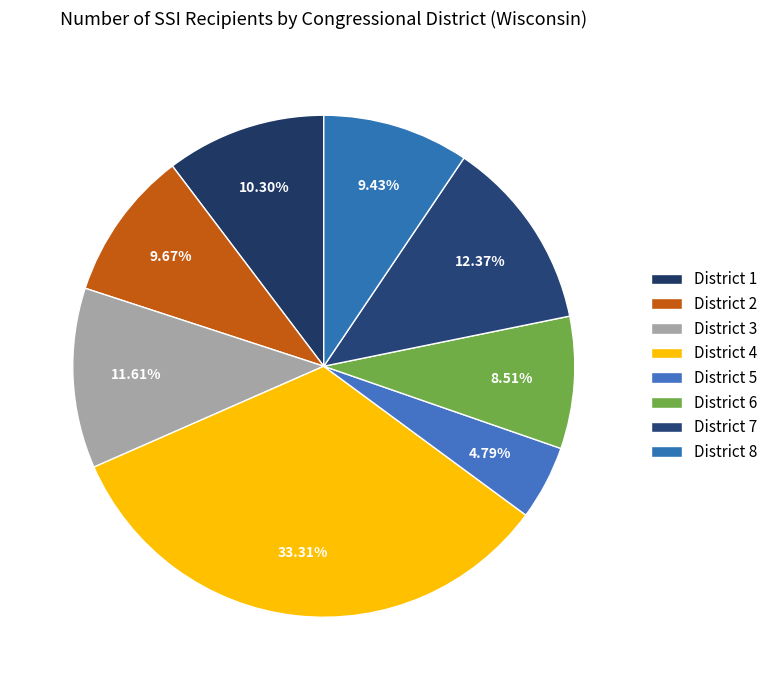

Is it true that District 8 is 9% of the pie?

True